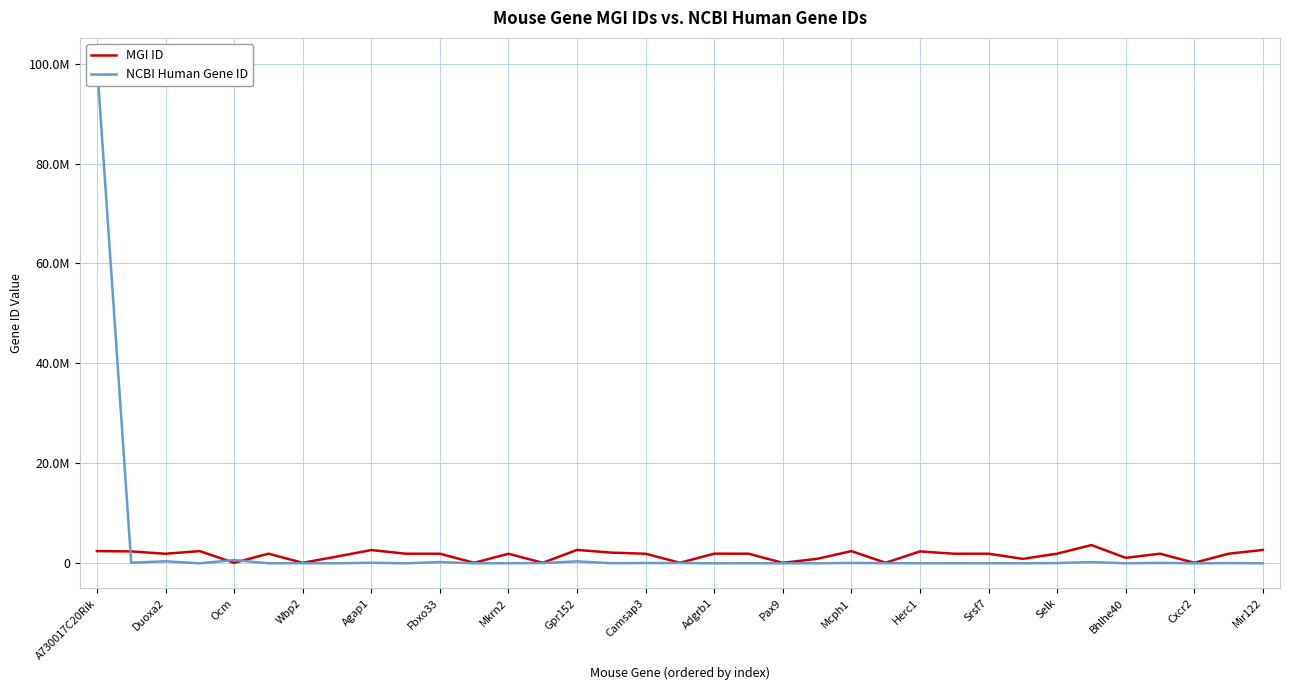

Which has a higher value, 28 or Gpr152?

28